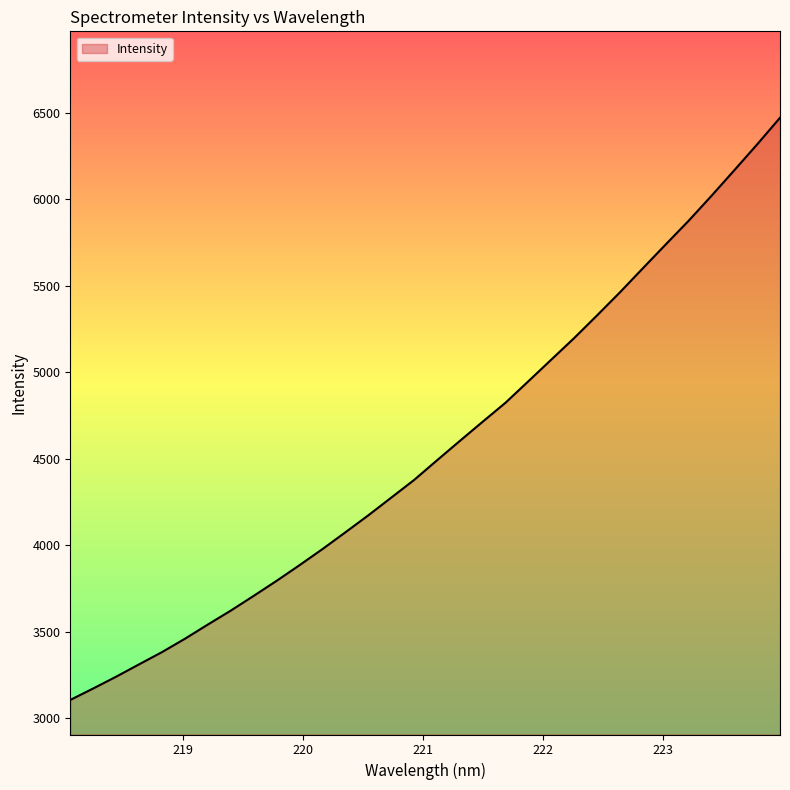

What is the average value?

4560.0